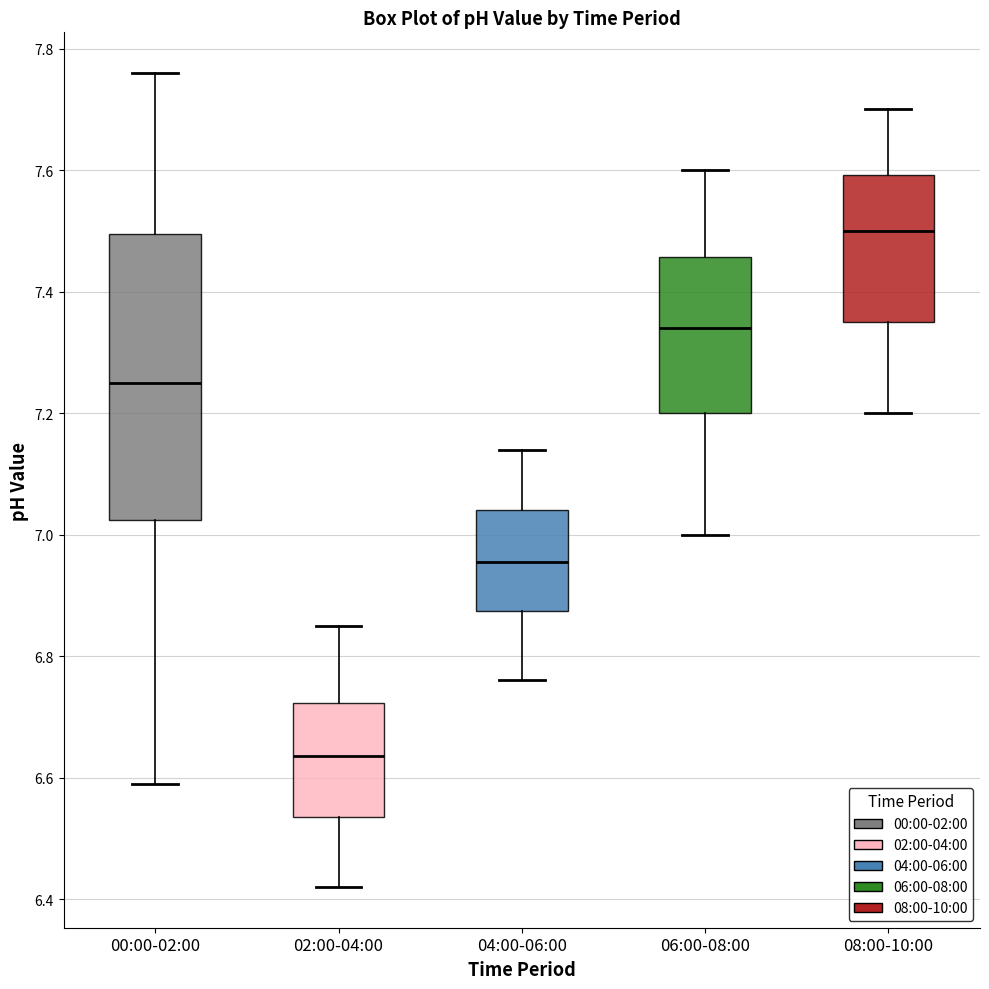

Reading left to right, read every box against the y-axis: the position of its median line, the range the box covers, and the ends of its whiskers. The values are not printed on the chart, so give them approximately, as read against the axis.

00:00-02:00: median 7.26, box 7.02 to 7.50, whiskers 6.60 to 7.76
02:00-04:00: median 6.64, box 6.54 to 6.72, whiskers 6.42 to 6.86
04:00-06:00: median 6.96, box 6.88 to 7.04, whiskers 6.76 to 7.14
06:00-08:00: median 7.34, box 7.20 to 7.46, whiskers 7.00 to 7.60
08:00-10:00: median 7.50, box 7.36 to 7.60, whiskers 7.20 to 7.70